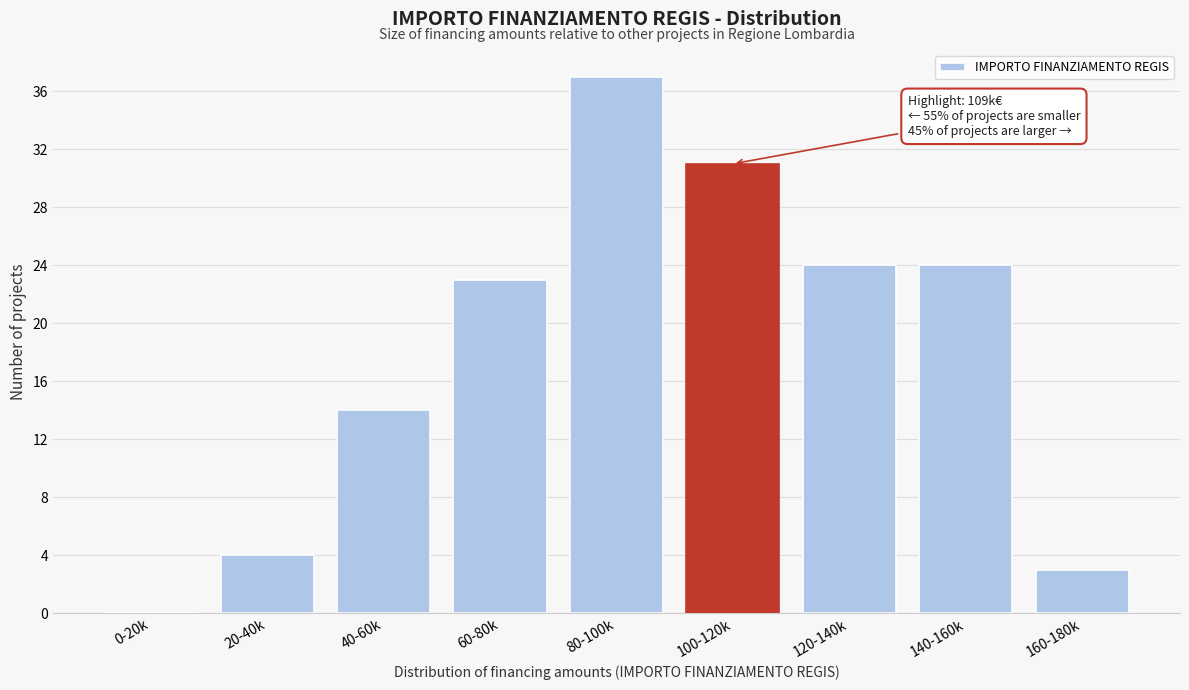

Reading left to right, what are all the values shown in this chart?

0-20k=0	20-40k=4	40-60k=14	60-80k=23	80-100k=37	100-120k=31	120-140k=24	140-160k=24	160-180k=3